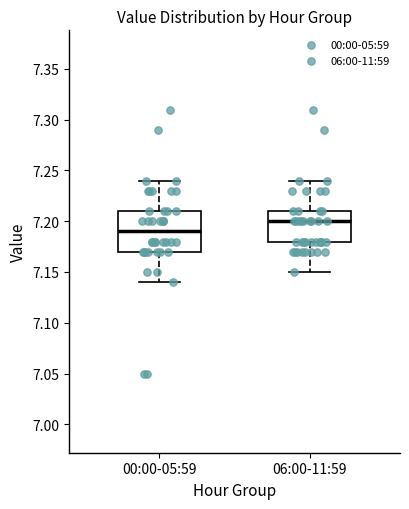

Which box is the tallest, from its lower edge to its upper edge?

00:00-05:59